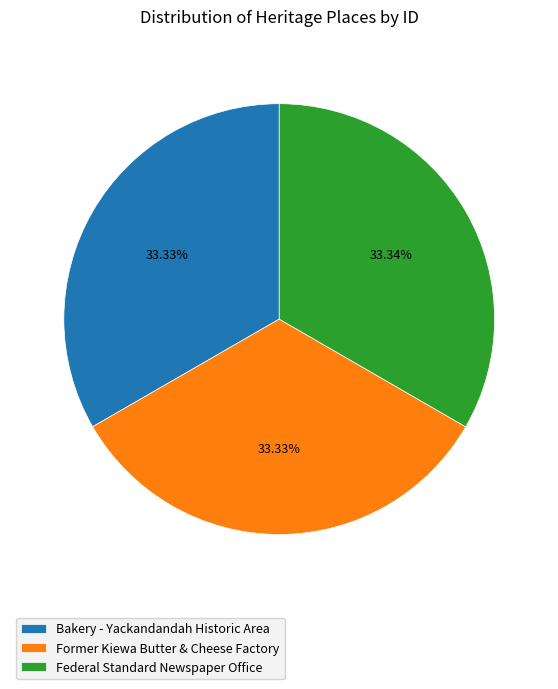

What is the ratio of the value at Federal Standard Newspaper Office to the value at Bakery - Yackandandah Historic Area?

1.0